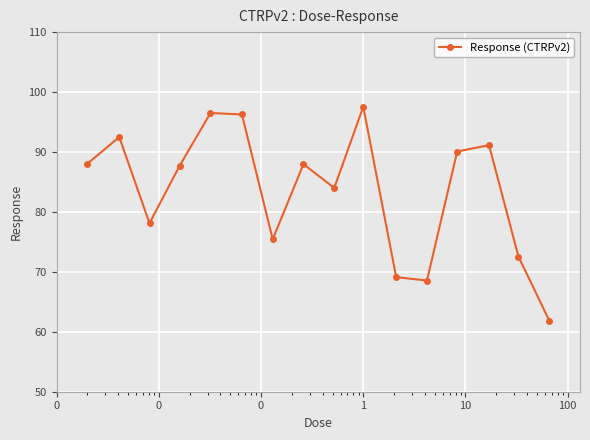

What is the difference between the maximum and minimum values?

35.7